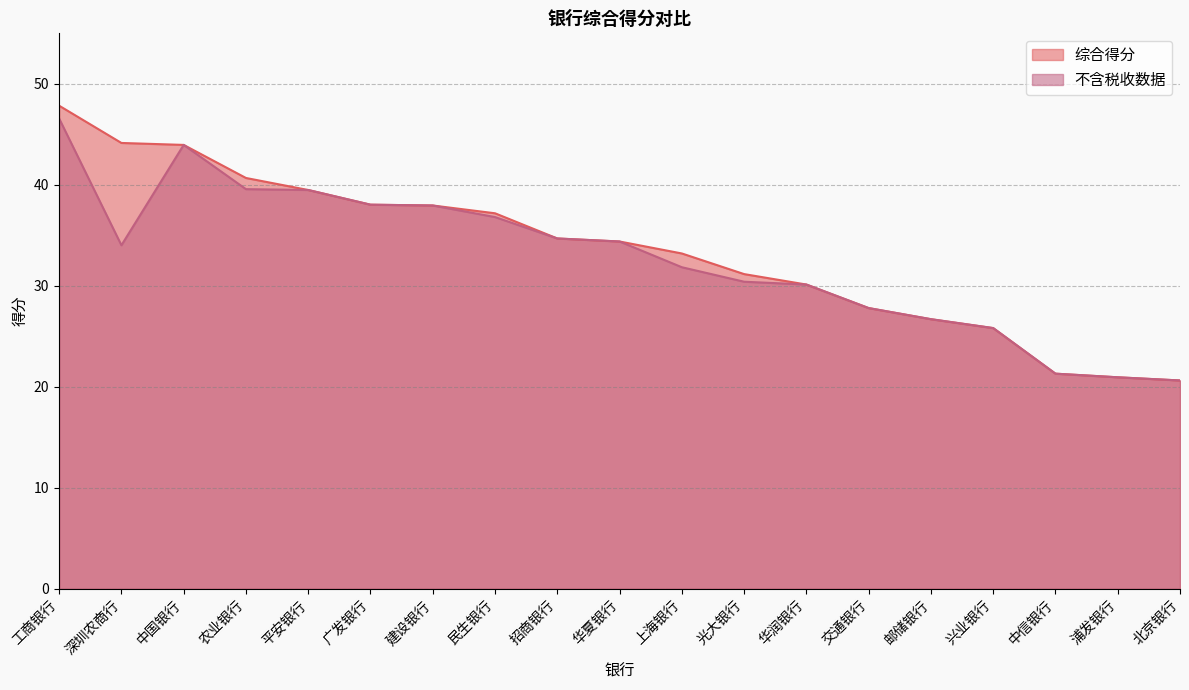

In 不含税收数据, how many points are higher than both neighbors (excluding endpoints)?

1